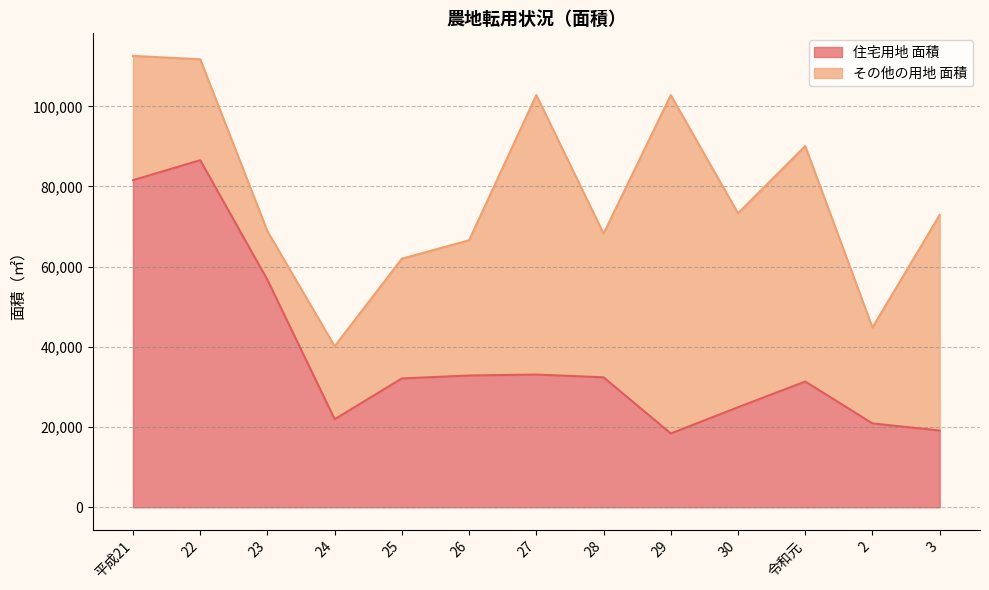

What is the difference between the maximum and minimum values?

68166